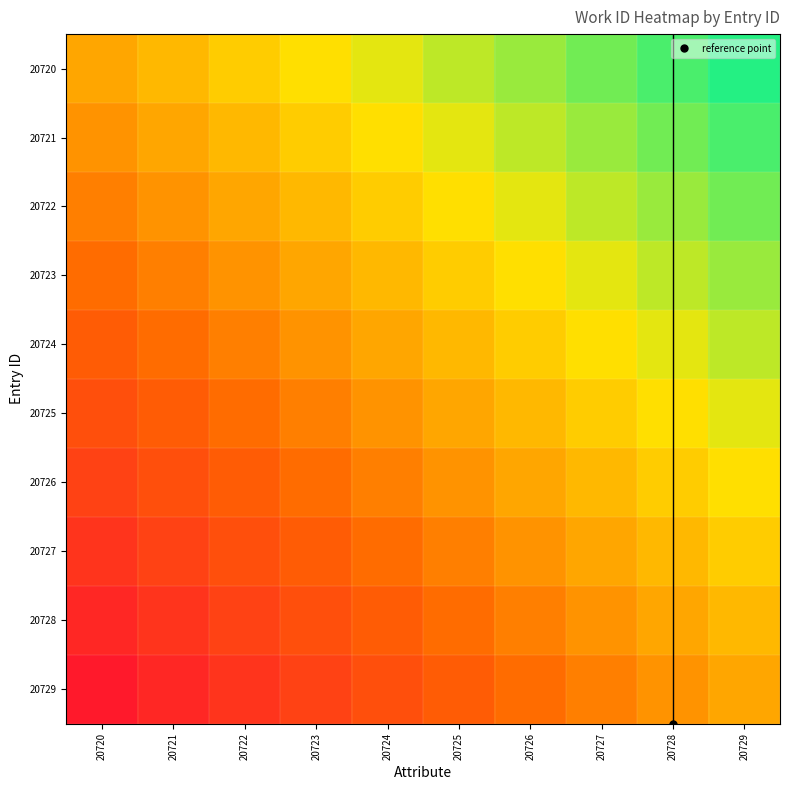

Reading left to right, what are all the values shown in this chart?

20720: 20720=0.5	20721=0.6	20722=0.6	20723=0.7	20724=0.7	20725=0.8	20726=0.8	20727=0.8	20728=0.9	20729=0.9
20721: 20720=0.5	20721=0.5	20722=0.6	20723=0.6	20724=0.7	20725=0.7	20726=0.8	20727=0.8	20728=0.8	20729=0.9
20722: 20720=0.4	20721=0.5	20722=0.5	20723=0.6	20724=0.6	20725=0.7	20726=0.7	20727=0.8	20728=0.8	20729=0.8
20723: 20720=0.3	20721=0.4	20722=0.5	20723=0.5	20724=0.6	20725=0.6	20726=0.7	20727=0.7	20728=0.8	20729=0.8
20724: 20720=0.3	20721=0.3	20722=0.4	20723=0.5	20724=0.5	20725=0.6	20726=0.6	20727=0.7	20728=0.7	20729=0.8
20725: 20720=0.2	20721=0.3	20722=0.3	20723=0.4	20724=0.5	20725=0.5	20726=0.6	20727=0.6	20728=0.7	20729=0.7
20726: 20720=0.2	20721=0.2	20722=0.3	20723=0.3	20724=0.4	20725=0.5	20726=0.5	20727=0.6	20728=0.6	20729=0.7
20727: 20720=0.2	20721=0.2	20722=0.2	20723=0.3	20724=0.3	20725=0.4	20726=0.5	20727=0.5	20728=0.6	20729=0.6
20728: 20720=0.1	20721=0.2	20722=0.2	20723=0.2	20724=0.3	20725=0.3	20726=0.4	20727=0.5	20728=0.5	20729=0.6
20729: 20720=0.0	20721=0.1	20722=0.2	20723=0.2	20724=0.2	20725=0.3	20726=0.3	20727=0.4	20728=0.5	20729=0.5